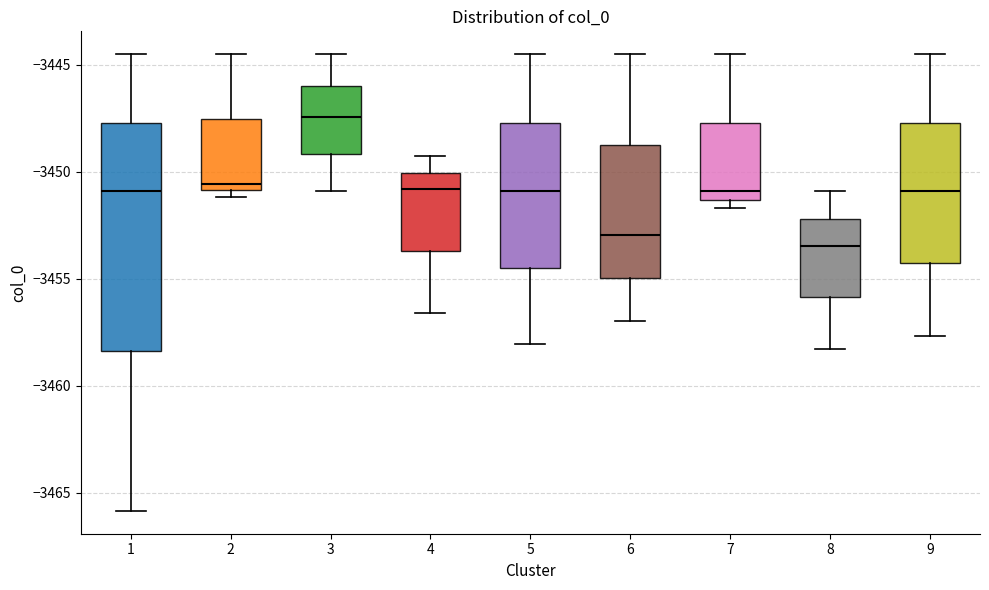

Where is the upper edge of the box at x = 5 on the y-axis? The values are not printed on the chart, so give them approximately, as read against the axis.

-3447.5